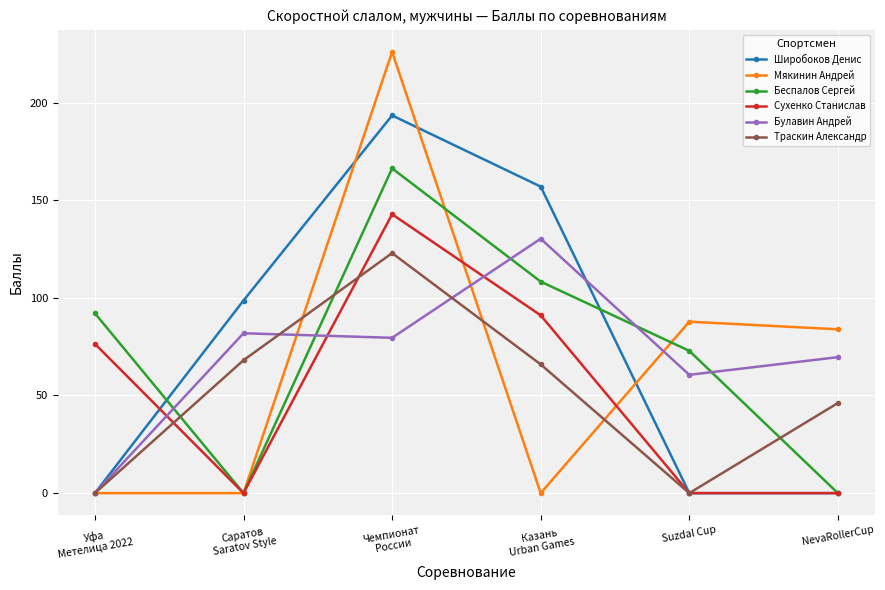

Is the value of Широбоков Денис at Саратов
Saratov Style greater than the value of Сухенко Станислав at Suzdal Cup?

Yes